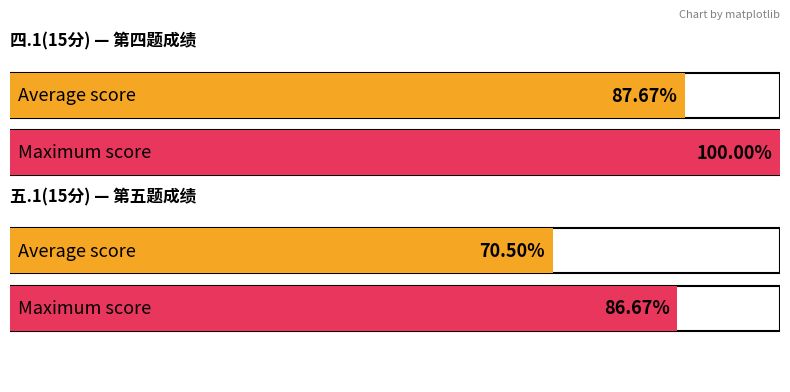

Does the chart contain stacked bars?

No